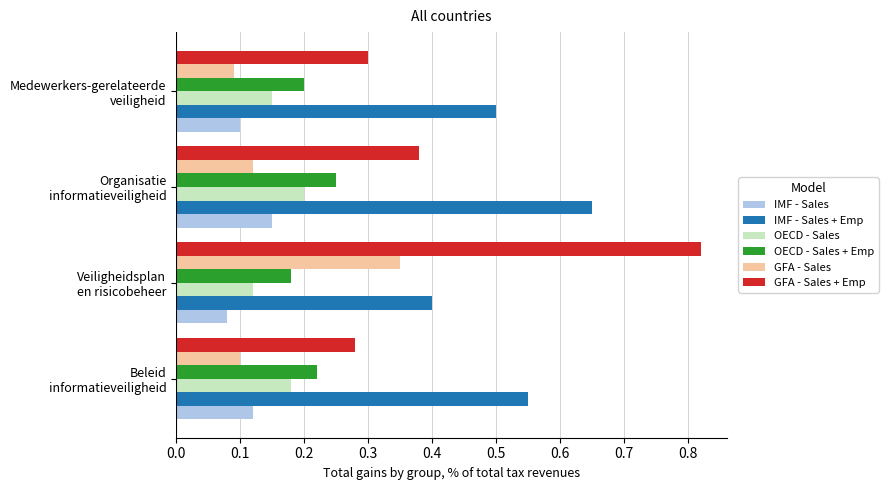

Which series has the largest range (max minus min)?

GFA - Sales + Emp